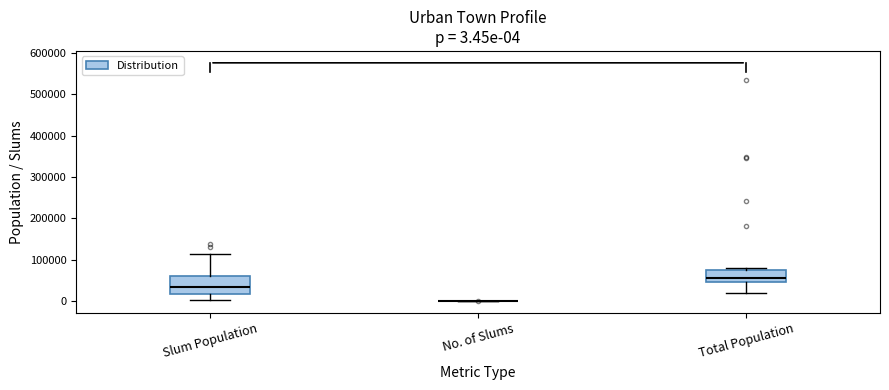

Which box is the tallest, from its lower edge to its upper edge?

Slum Population